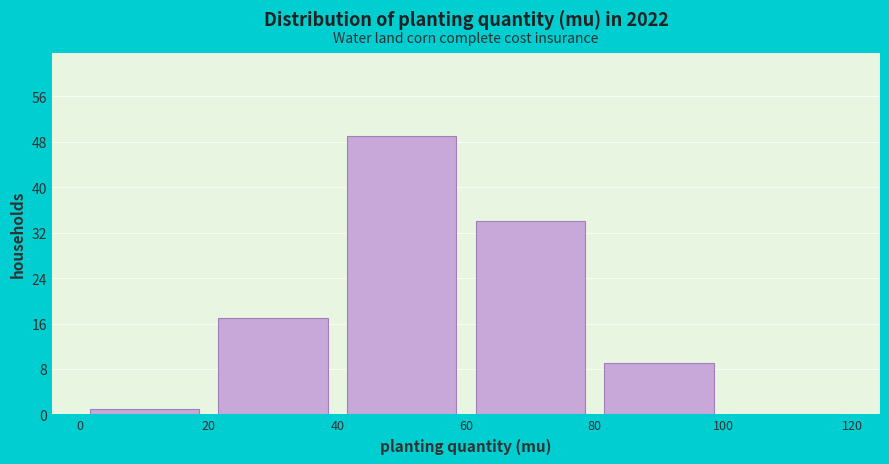

Reading left to right, transcribe this chart: for each bar, give the range it covers on the x-axis and its height. The values are not printed on the chart, so give them approximately, as read against the axis.

0 to 20: 1
20 to 40: 17
40 to 60: 49
60 to 80: 34
80 to 100: 9
100 to 120: 0